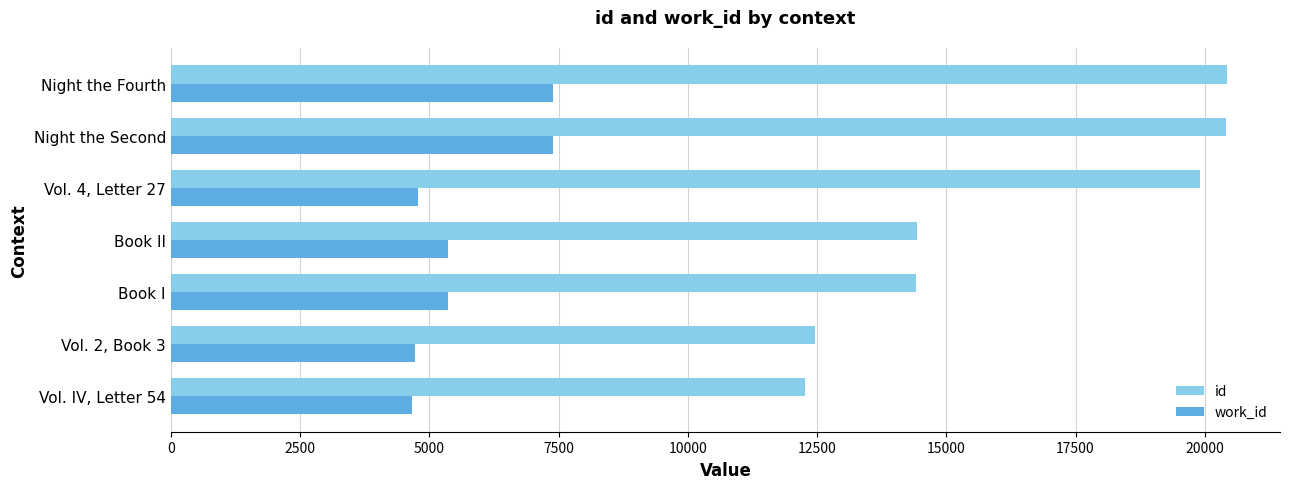

How many data points in work_id are less than 5366?

3